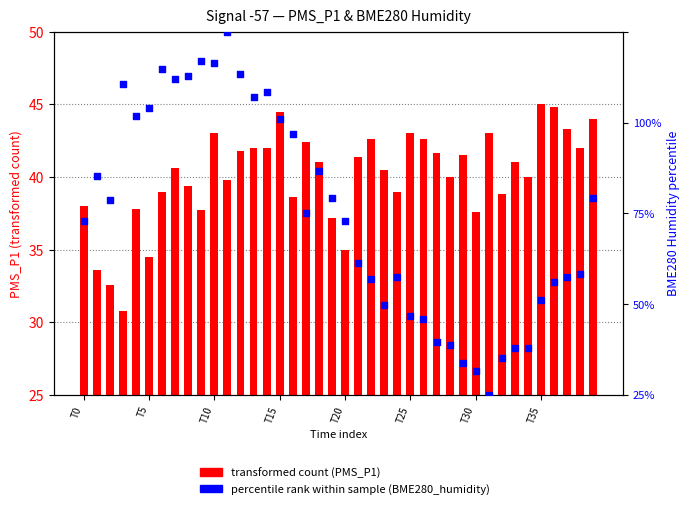

Which series has the widest spread of Y values?

percentile rank within sample